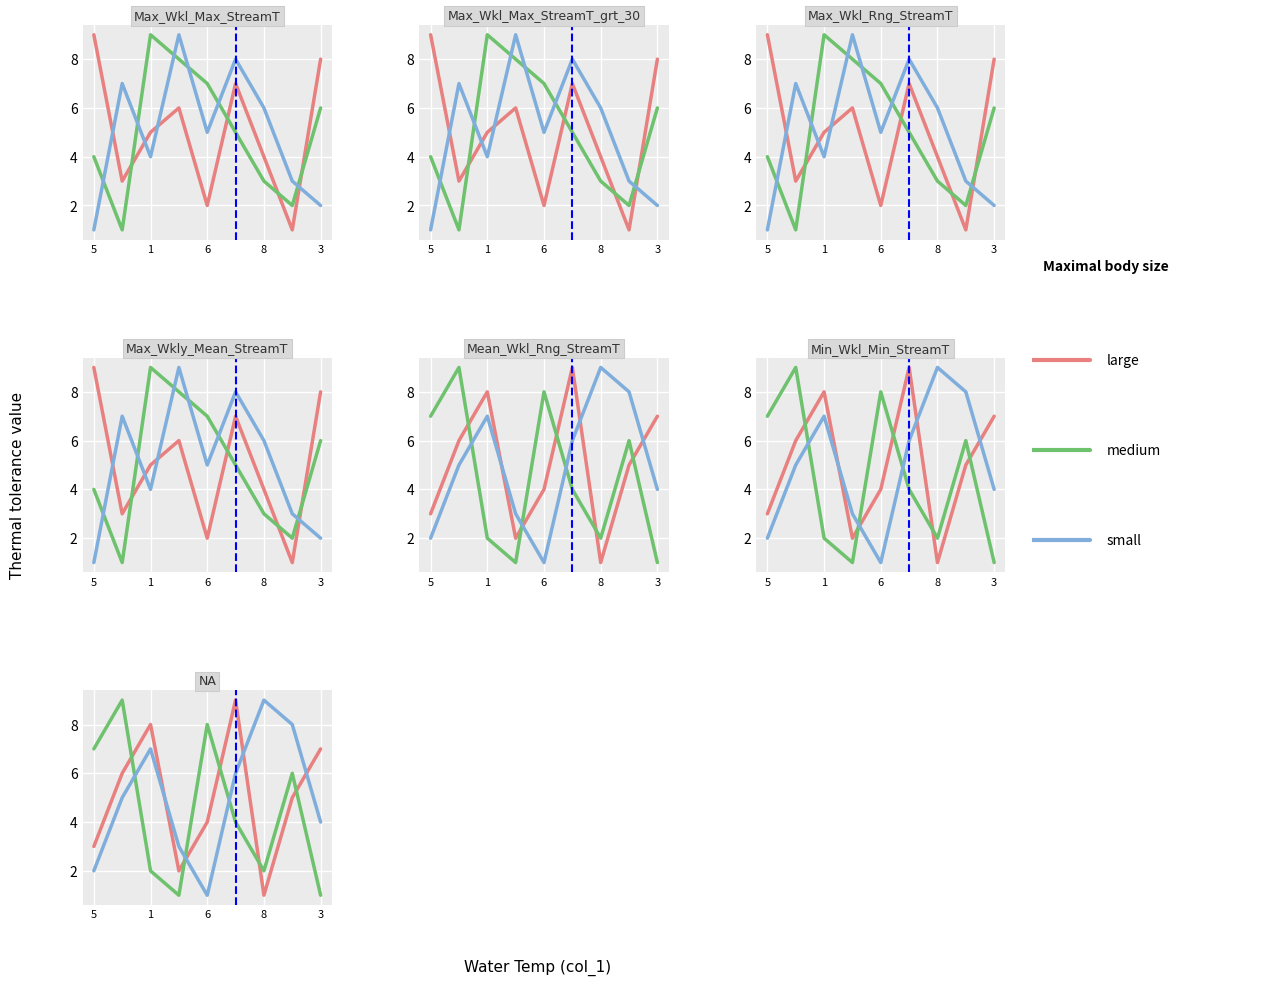

Reading left to right, what are all the values shown in this chart?

large: 3	6	8	2	4	9	1	5	7
medium: 7	9	2	1	8	4	2	6	1
small: 2	5	7	3	1	6	9	8	4